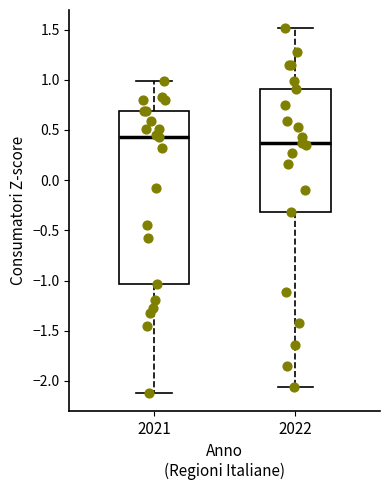

Where is the lower edge of the box at x = 2022 on the y-axis? The values are not printed on the chart, so give them approximately, as read against the axis.

-0.30